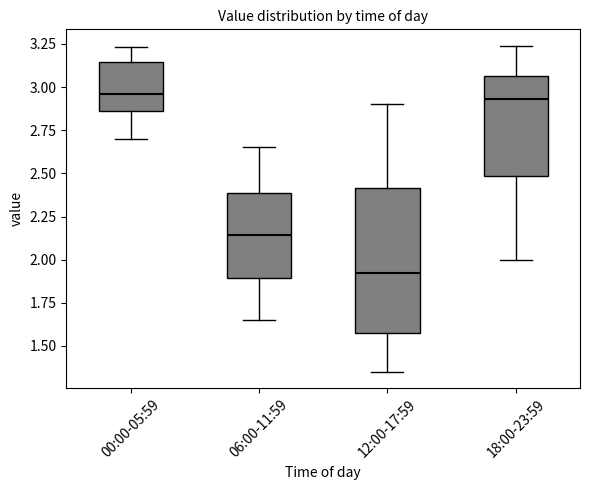

Which box's median line is the lowest?

12:00-17:59